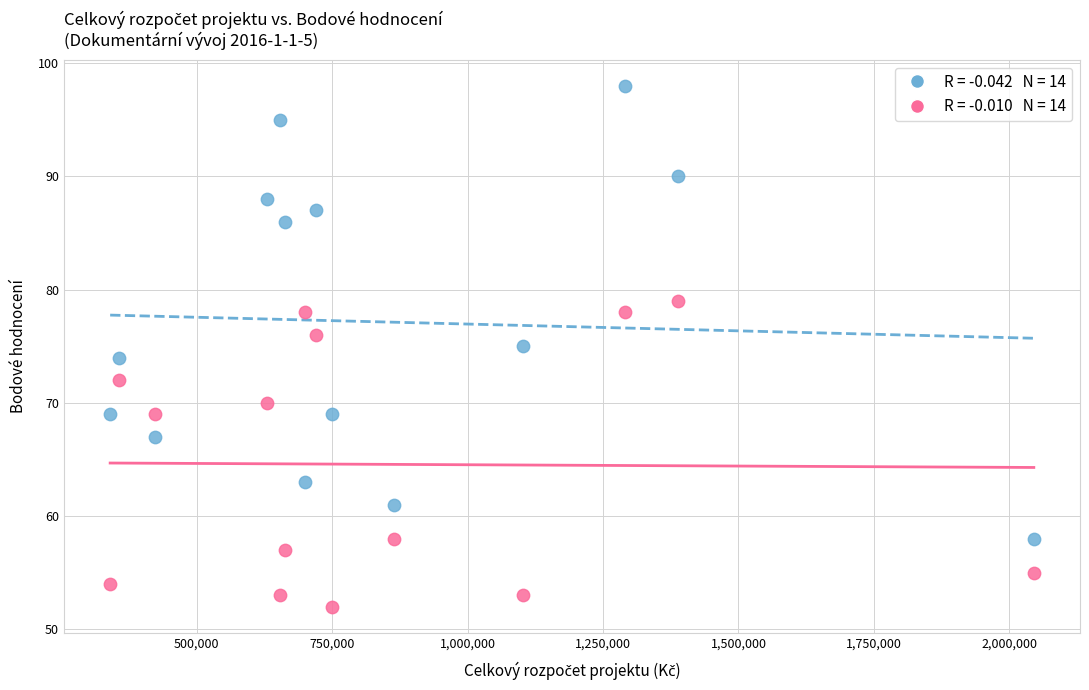

Across all data points, what is the range of X values (max minus min)?

1705400